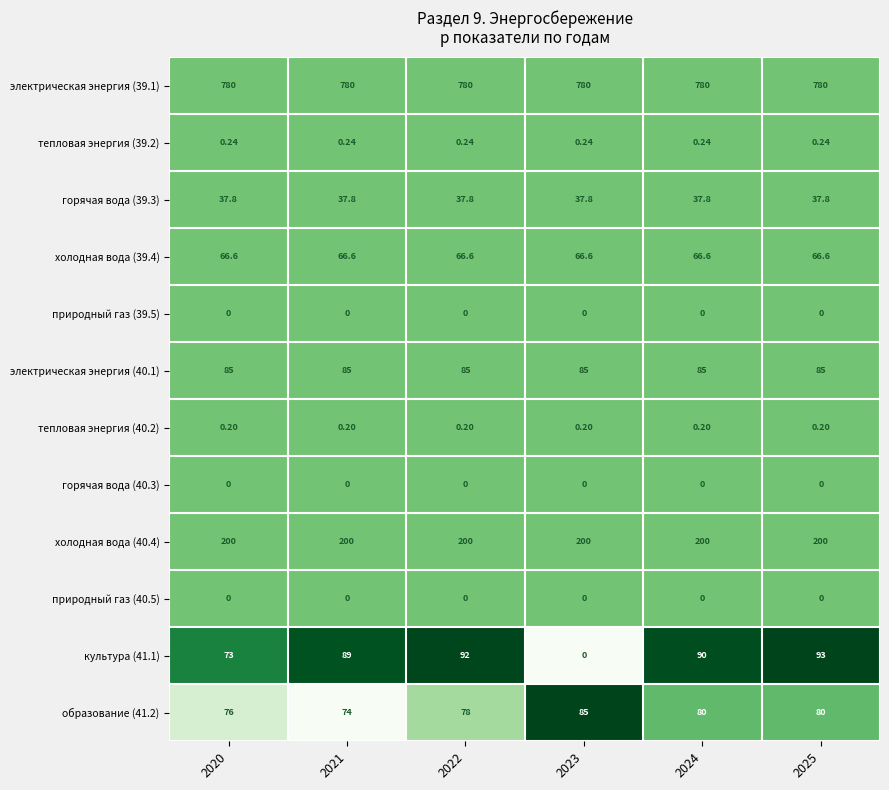

Is the value of образование (41.2) at 2025 greater than the value of горячая вода (39.3) at 2023?

Yes